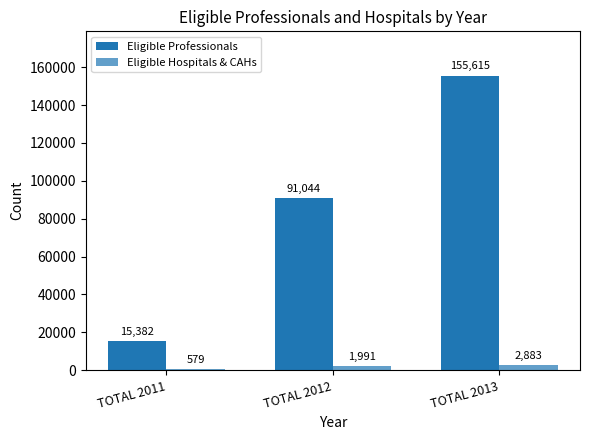

List the labels in order of Eligible Hospitals & CAHs value, largest first.

TOTAL 2013, TOTAL 2012, TOTAL 2011